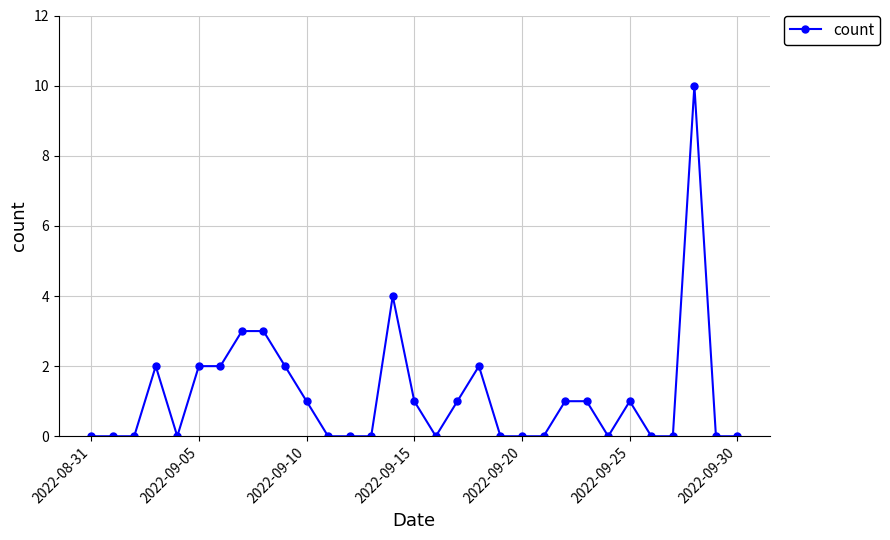

What is the difference between the maximum and second lowest values?

10